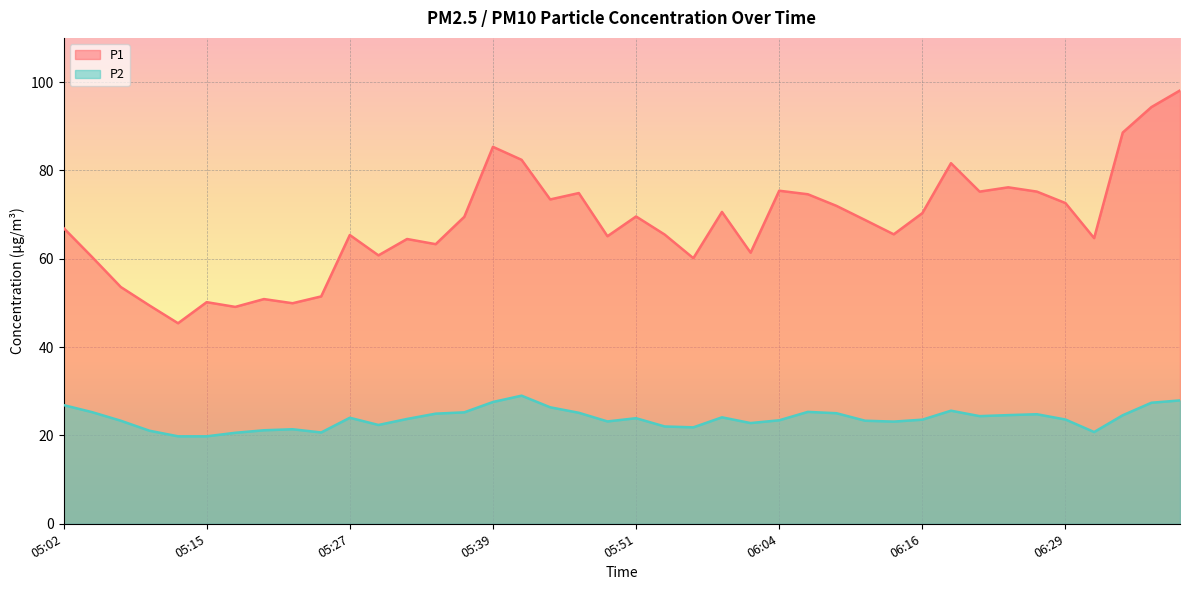

How many lines are shown in the chart?

2